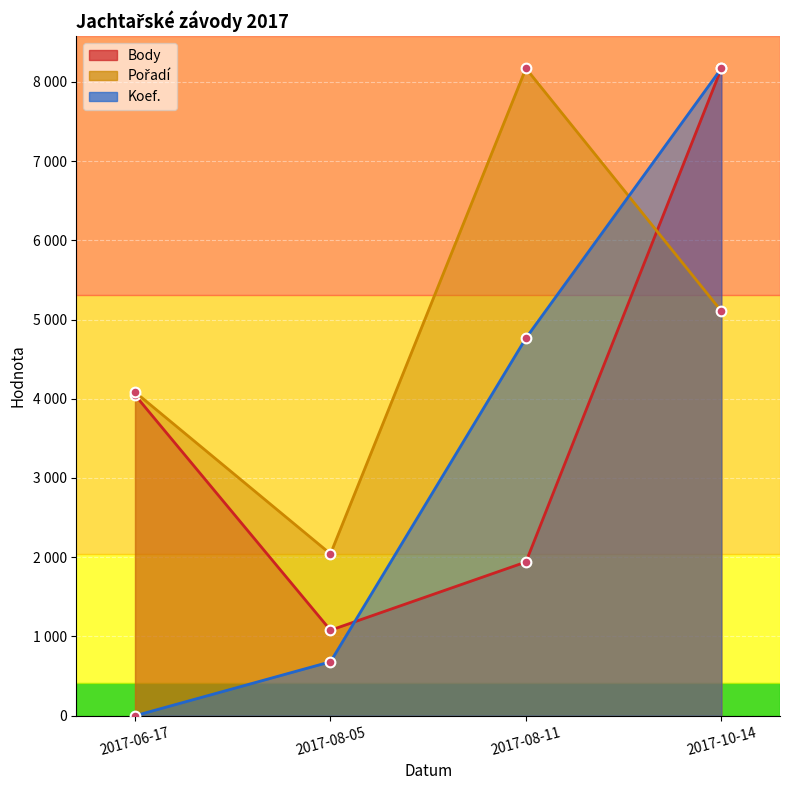

Which series changed the most between 2017-06-17 and 2017-08-11?

Koef.